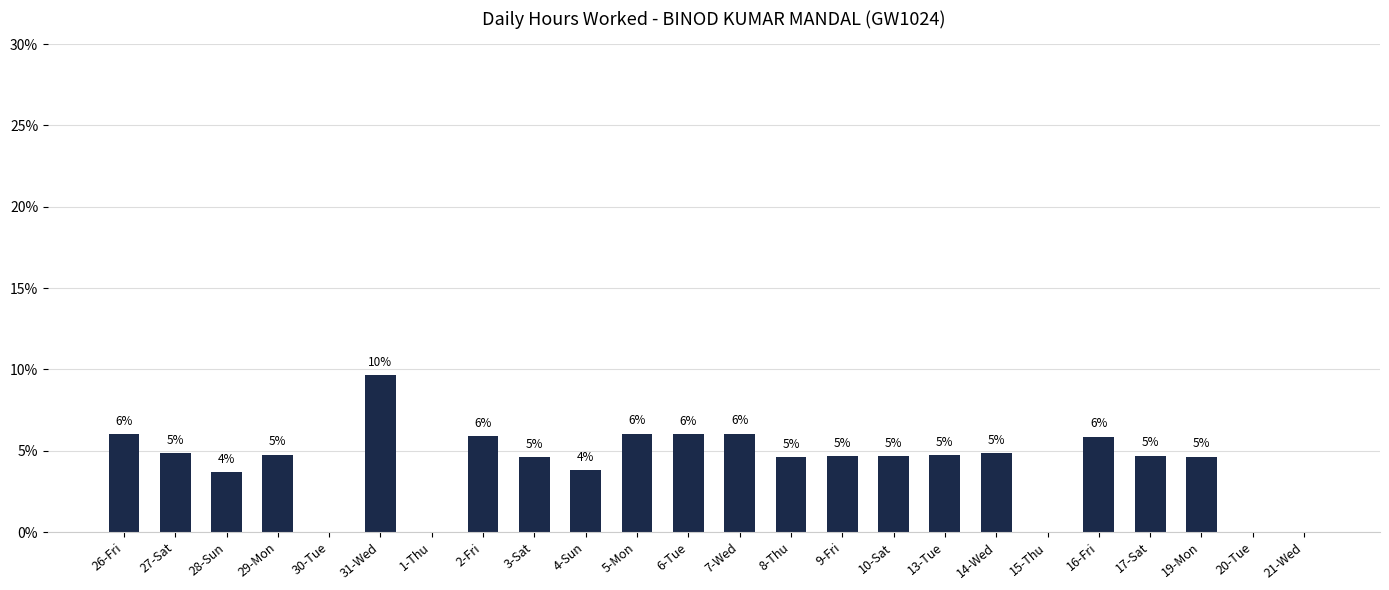

Reading left to right, extract all data points from this chart.

6.0	4.9	3.7	4.8	0.0	9.6	0.0	5.9	4.6	3.8	6.0	6.0	6.1	4.6	4.7	4.7	4.7	4.8	0.0	5.9	4.7	4.6	0.0	0.0